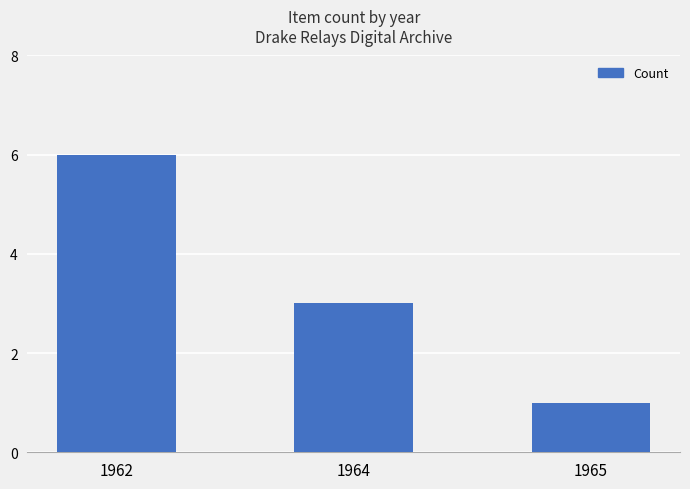

The value at 1965 is 1. True or false?

True